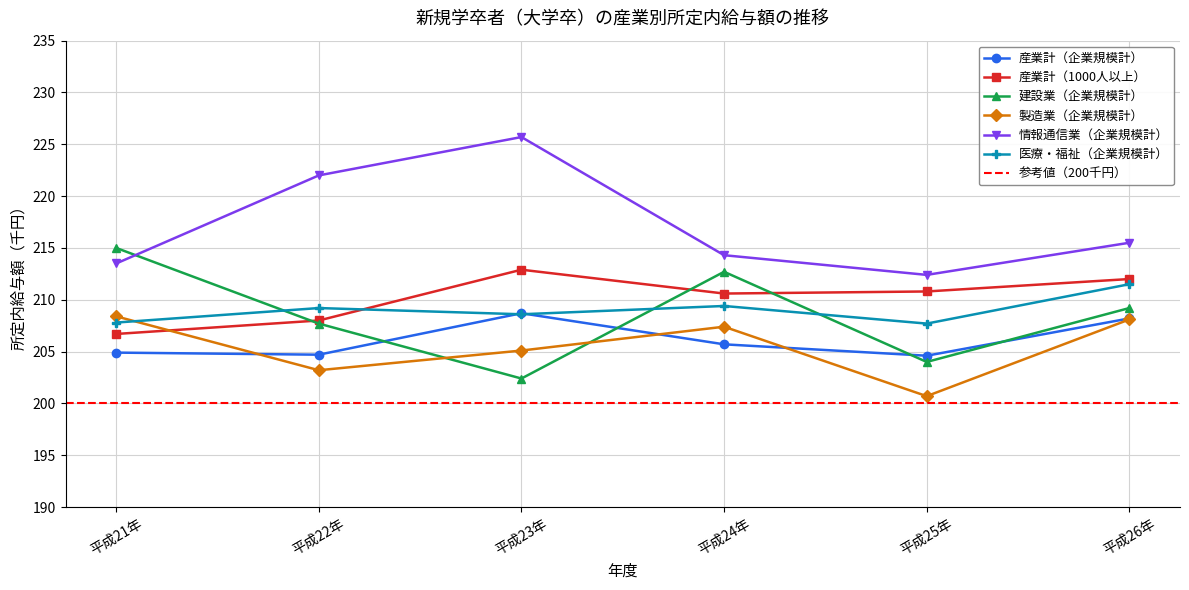

Where is 情報通信業（企業規模計） nearest to the value 219?

平成22年